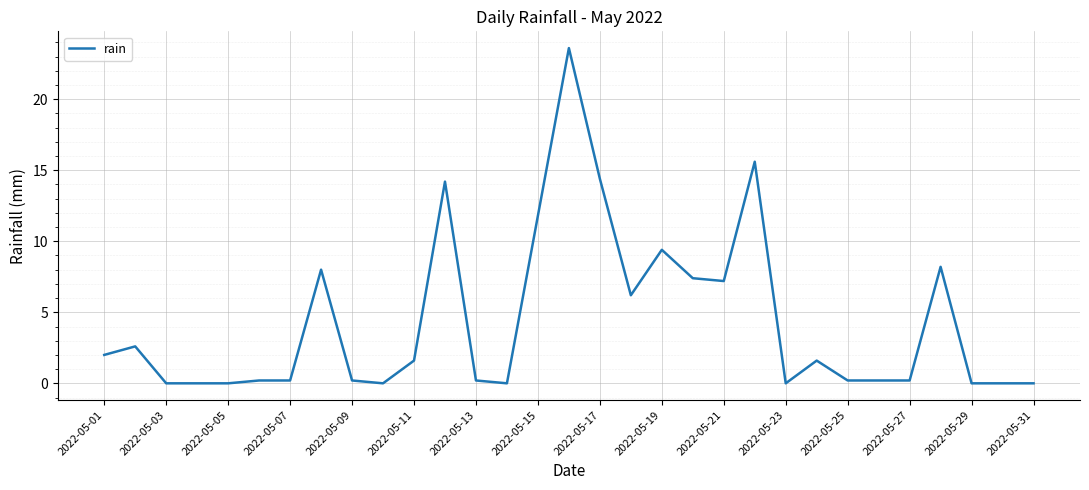

What is the difference between the maximum and minimum values?

23.6